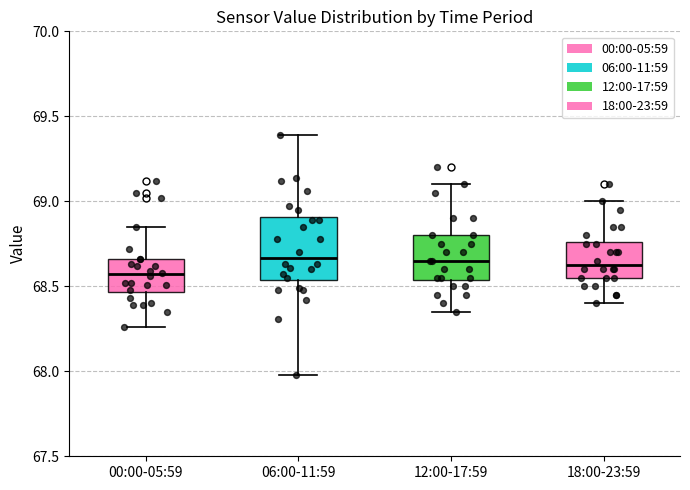

Where does the lower whisker of the box for 06:00-11:59 end on the y-axis? The values are not printed on the chart, so give them approximately, as read against the axis.

68.00